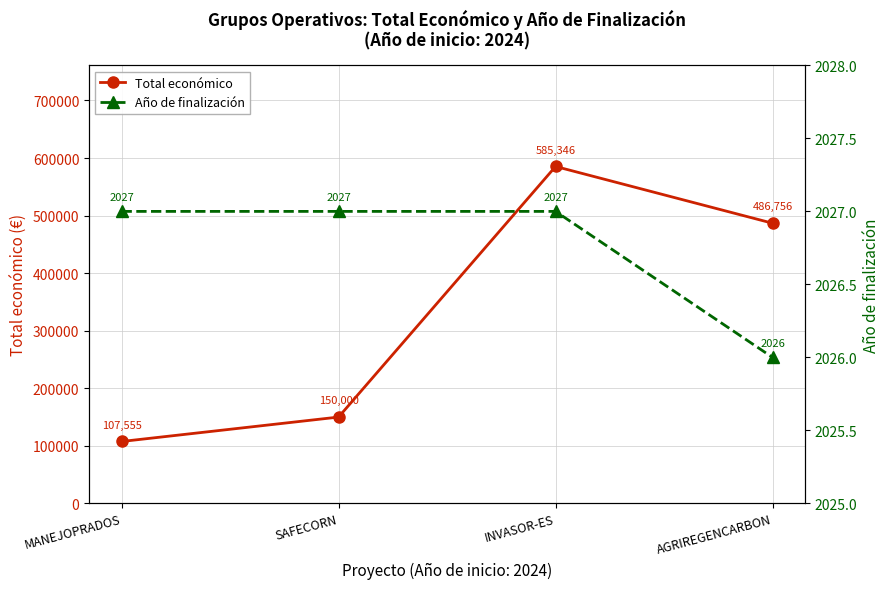

What is the minimum value shown in the chart?

2026